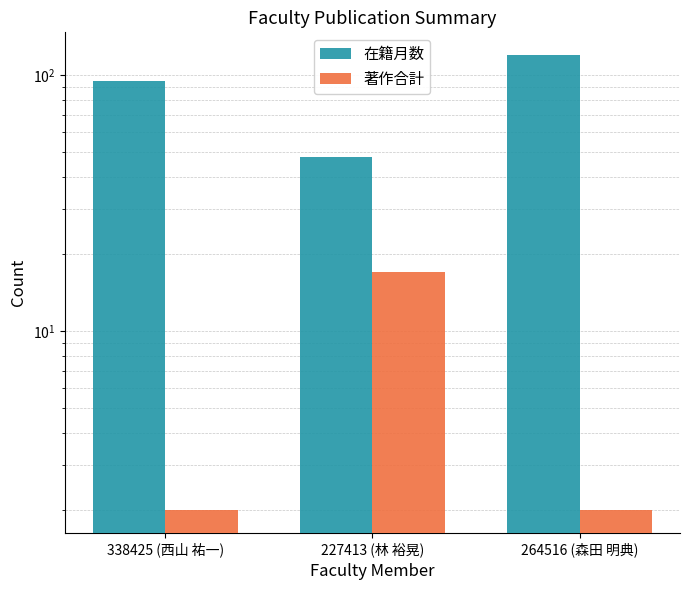

The 著作合計 series shows 2 at 338425 (西山 祐一). True or false?

True